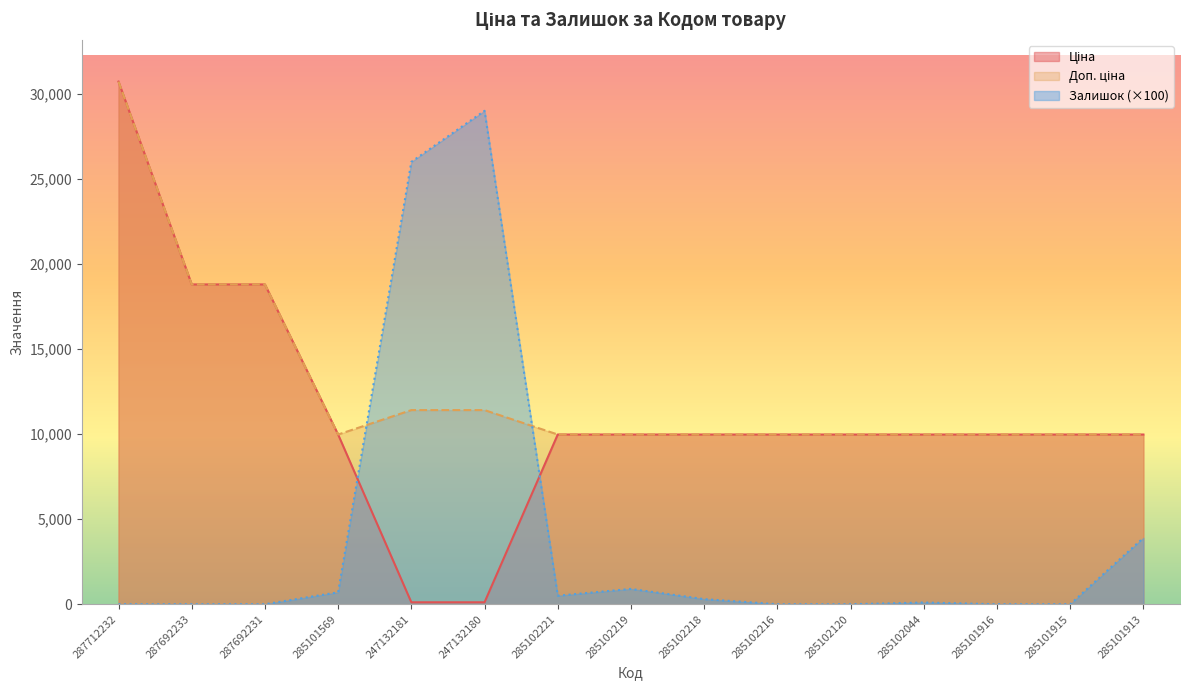

Which series has the largest total across all categories?

Доп. ціна